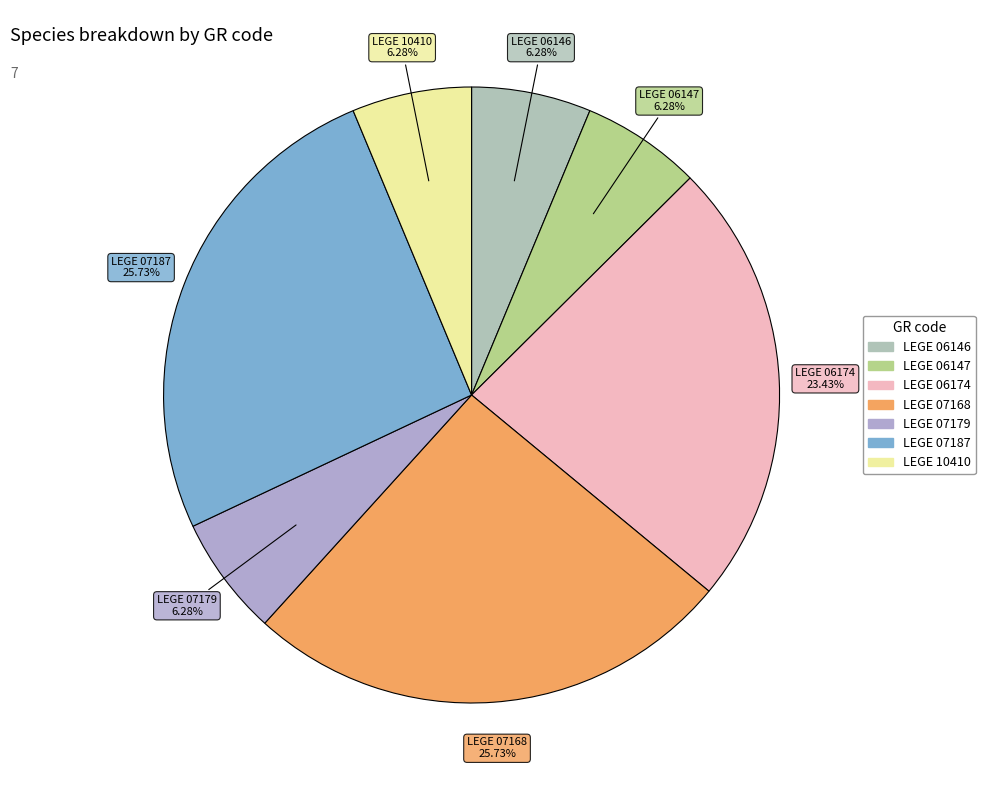

Is it true that LEGE 07187 is 31% of the pie?

False